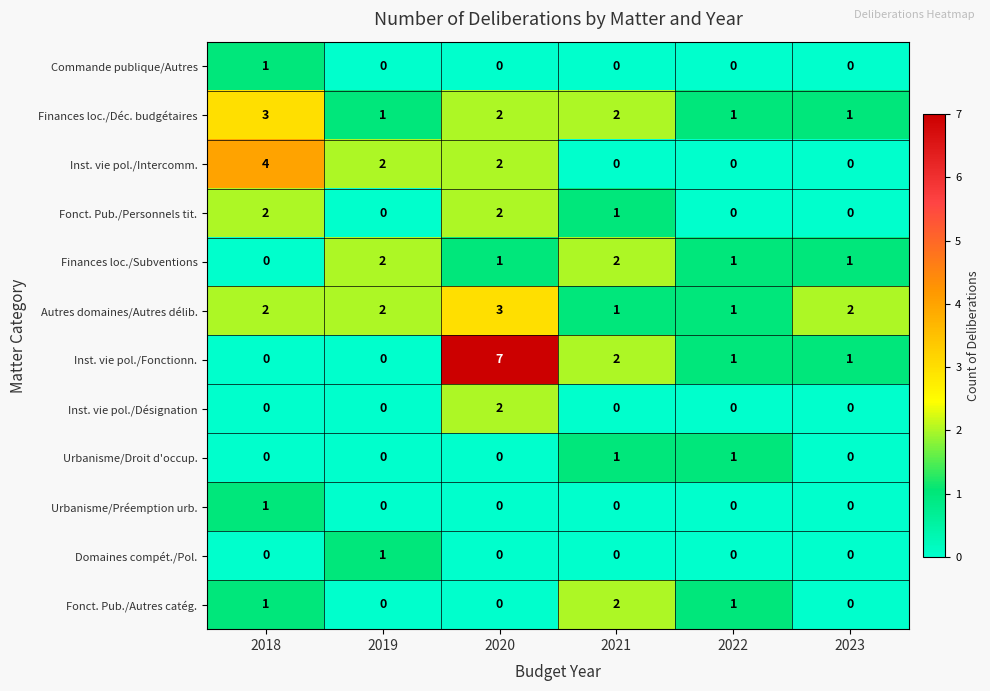

The value of Domaines compét./Pol. at 2020 is 0. True or false?

True